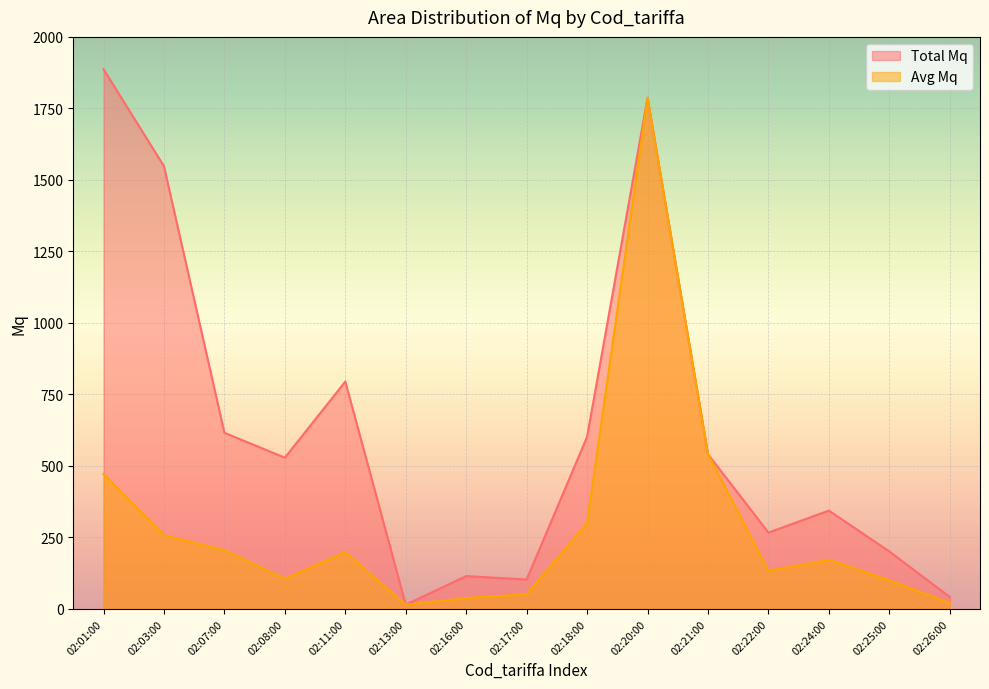

Rank the series by their average value, from highest to lowest.

Total Mq, Avg Mq